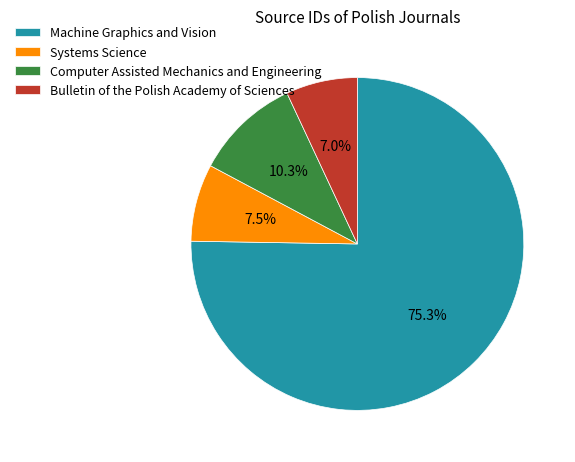

To the nearest percent, what percentage of the pie is Machine Graphics and Vision?

75%